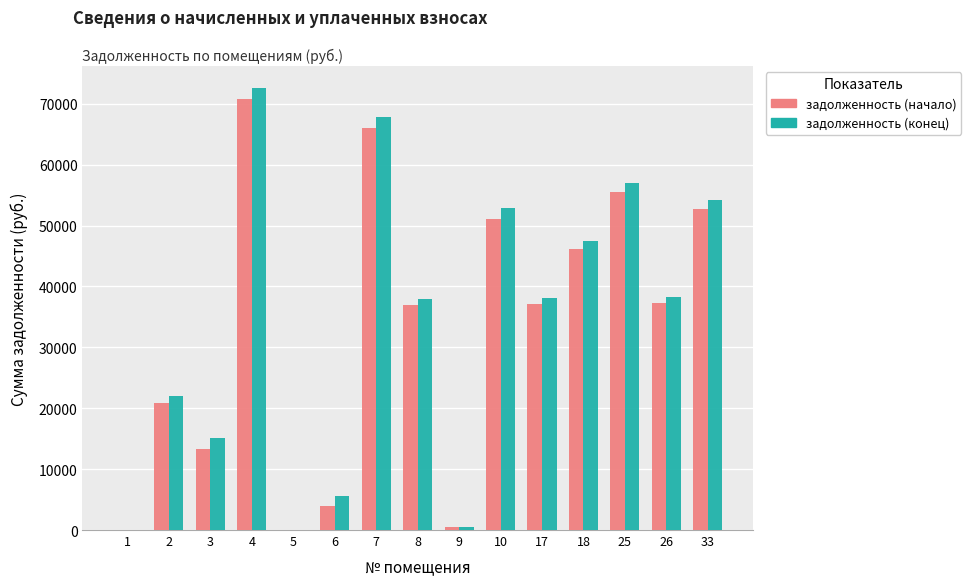

Which series has the largest total across all categories?

задолженность (конец)